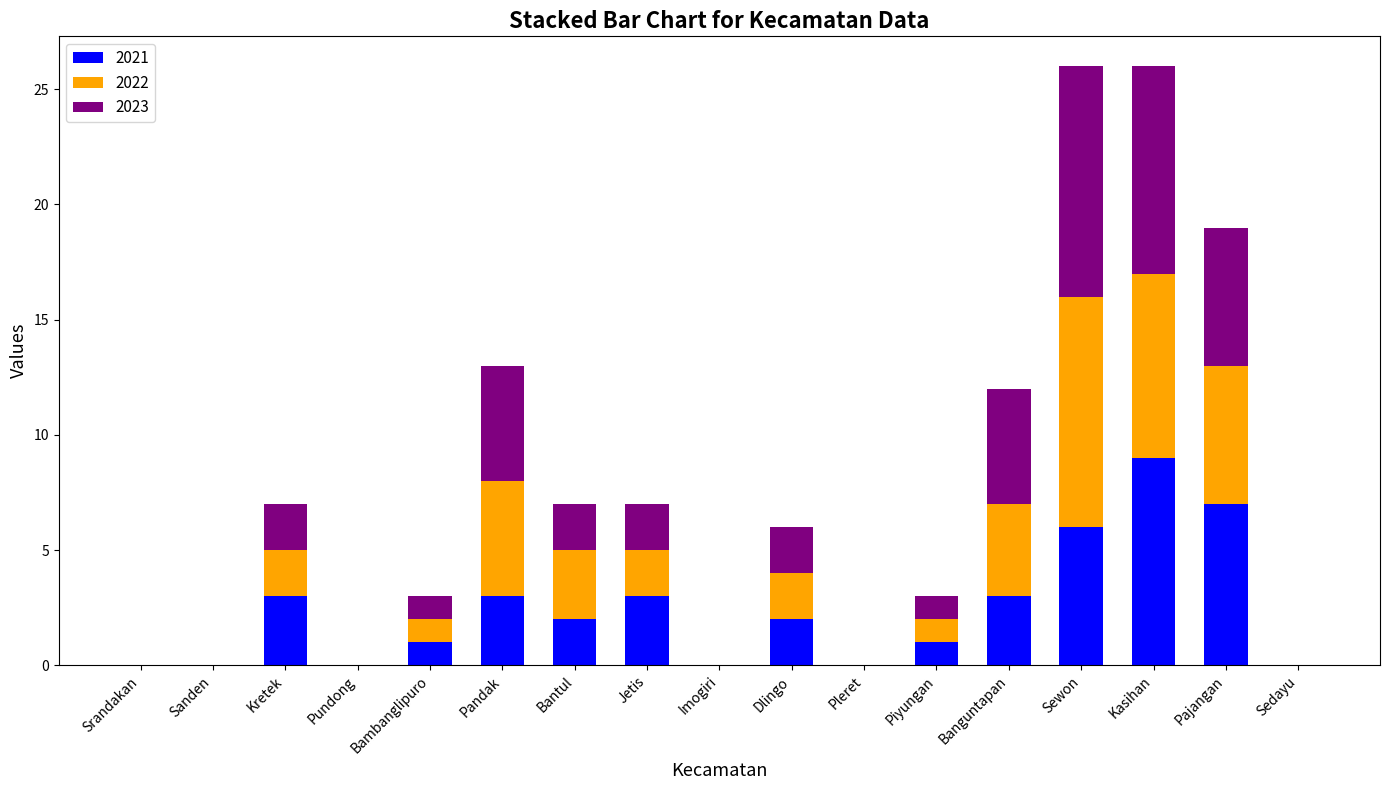

What is the highest value of the 2021 series?

9